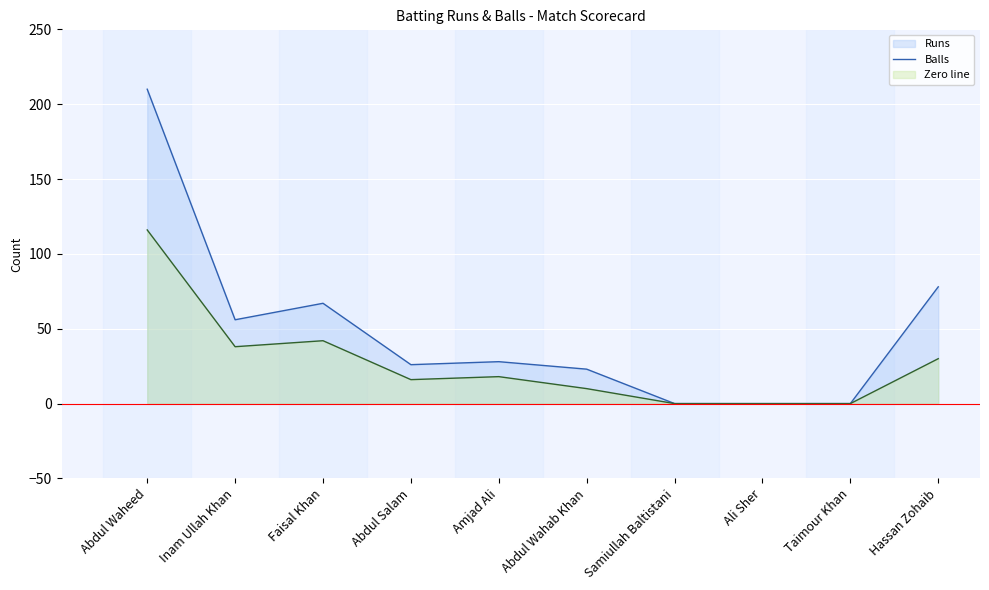

What is the label of the 7th point from the left?

Samiullah Baltistani